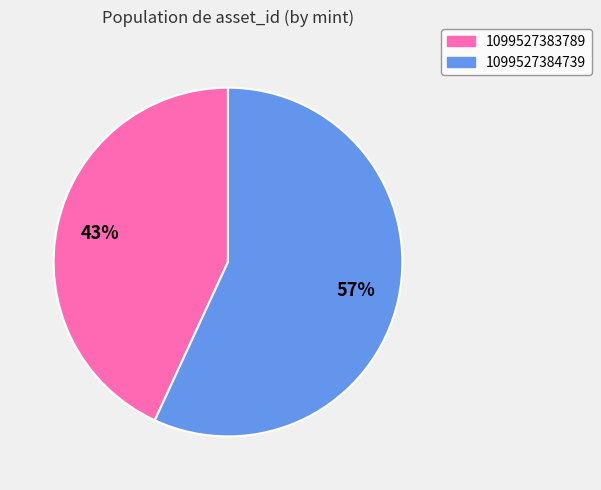

Is it true that 1099527383789 is 33% of the pie?

False